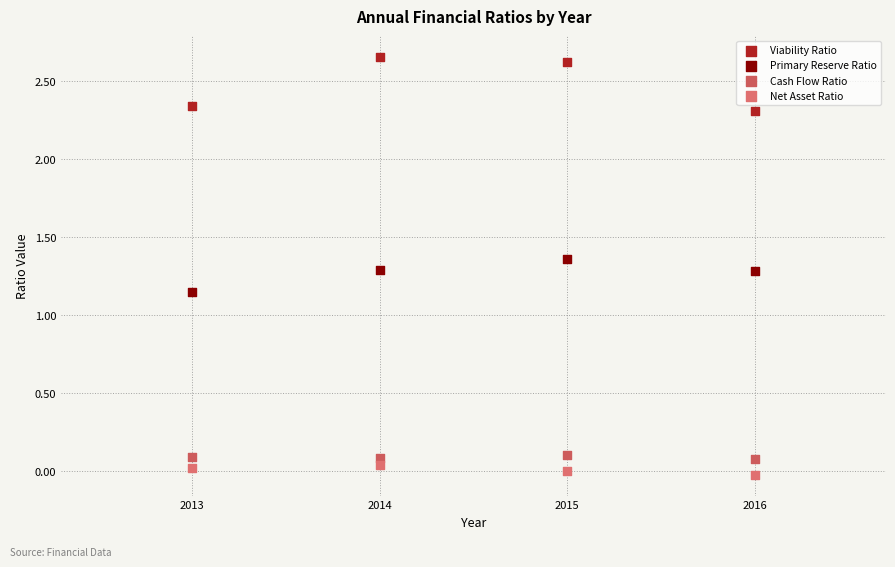

Which series has the widest spread of Y values?

Viability Ratio